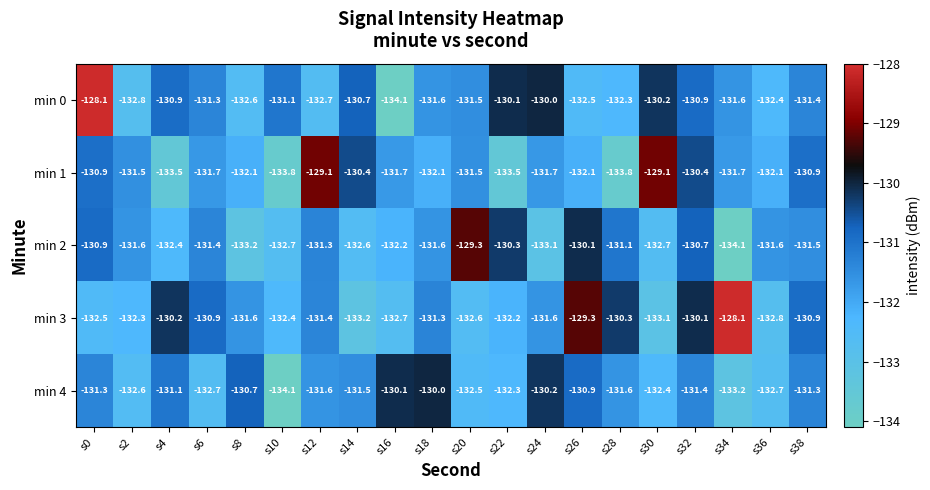

Rank the series at s14 from lowest to highest value.

min 3, min 2, min 4, min 0, min 1